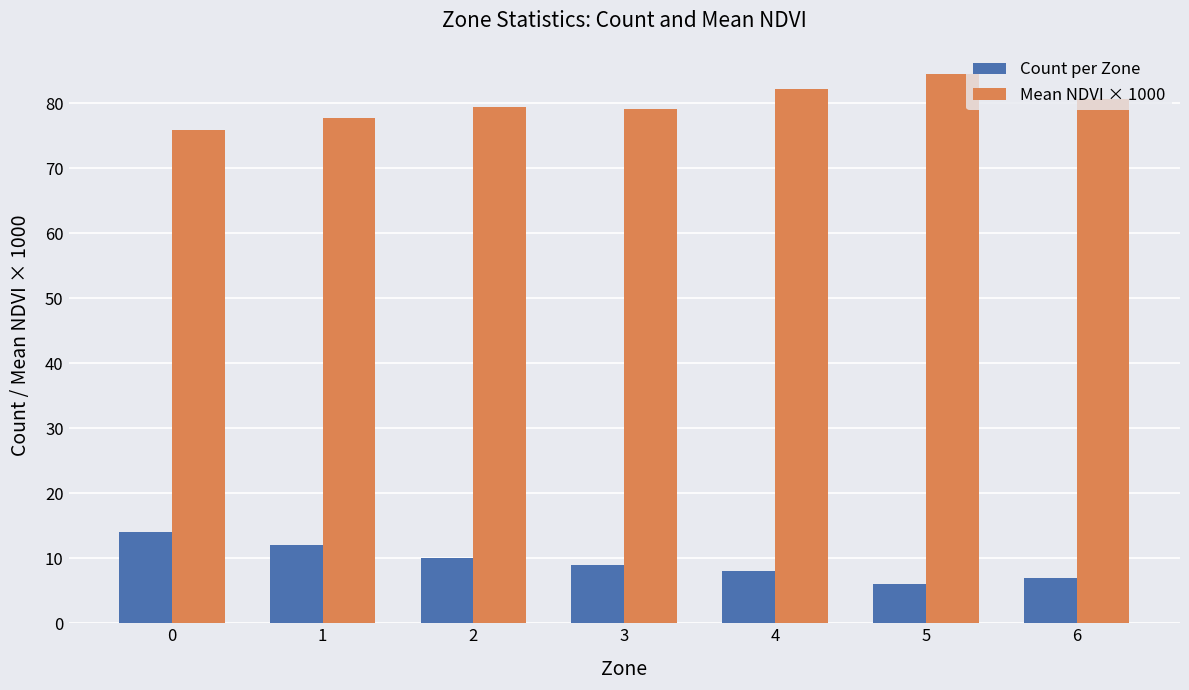

True or false: Count per Zone has a value of 19.6 at 1.

False